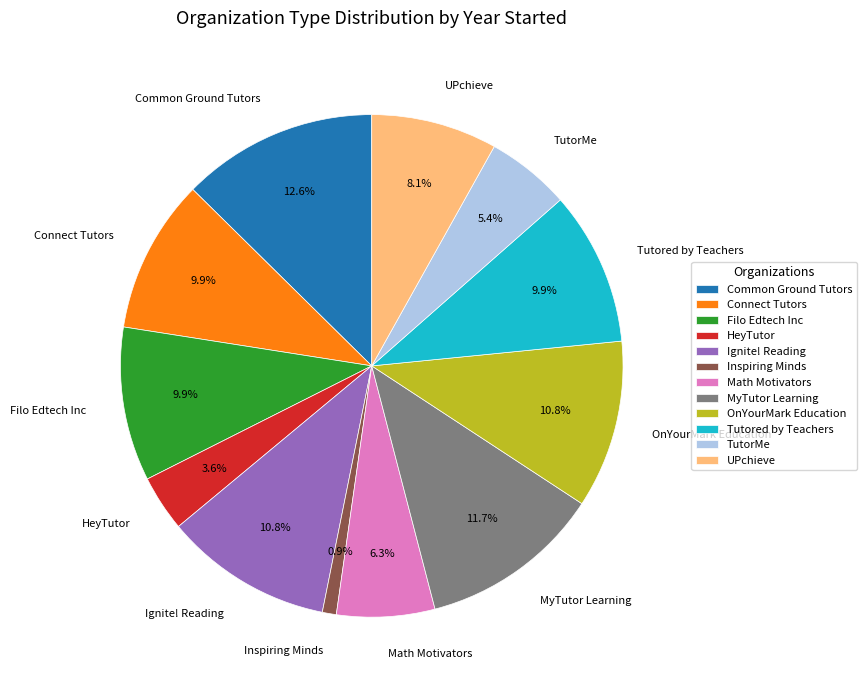

Approximately how many times larger is the value at Tutored by Teachers compared to TutorMe?

1.8